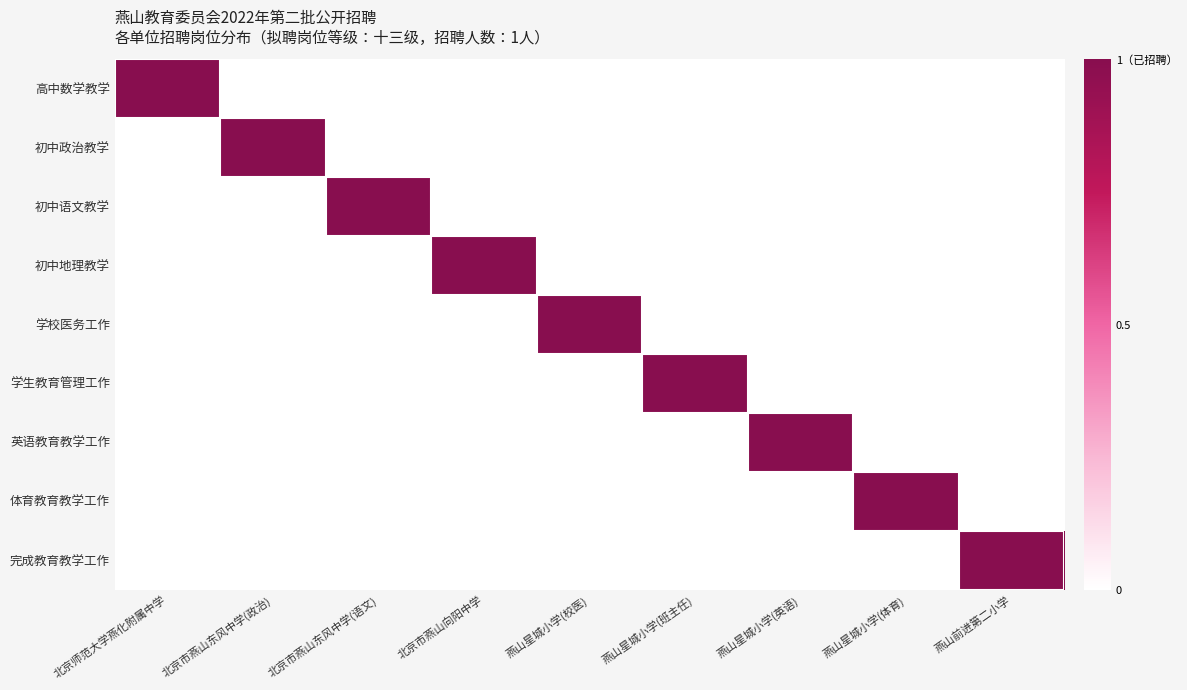

Reading left to right, what are all the values shown in this chart?

高中数学教学: 北京师范大学燕化附属中学=1	北京市燕山东风中学(政治)=0	北京市燕山东风中学(语文)=0	北京市燕山向阳中学=0	燕山星城小学(校医)=0	燕山星城小学(班主任)=0	燕山星城小学(英语)=0	燕山星城小学(体育)=0	燕山前进第二小学=0
初中政治教学: 北京师范大学燕化附属中学=0	北京市燕山东风中学(政治)=1	北京市燕山东风中学(语文)=0	北京市燕山向阳中学=0	燕山星城小学(校医)=0	燕山星城小学(班主任)=0	燕山星城小学(英语)=0	燕山星城小学(体育)=0	燕山前进第二小学=0
初中语文教学: 北京师范大学燕化附属中学=0	北京市燕山东风中学(政治)=0	北京市燕山东风中学(语文)=1	北京市燕山向阳中学=0	燕山星城小学(校医)=0	燕山星城小学(班主任)=0	燕山星城小学(英语)=0	燕山星城小学(体育)=0	燕山前进第二小学=0
初中地理教学: 北京师范大学燕化附属中学=0	北京市燕山东风中学(政治)=0	北京市燕山东风中学(语文)=0	北京市燕山向阳中学=1	燕山星城小学(校医)=0	燕山星城小学(班主任)=0	燕山星城小学(英语)=0	燕山星城小学(体育)=0	燕山前进第二小学=0
学校医务工作: 北京师范大学燕化附属中学=0	北京市燕山东风中学(政治)=0	北京市燕山东风中学(语文)=0	北京市燕山向阳中学=0	燕山星城小学(校医)=1	燕山星城小学(班主任)=0	燕山星城小学(英语)=0	燕山星城小学(体育)=0	燕山前进第二小学=0
学生教育管理工作: 北京师范大学燕化附属中学=0	北京市燕山东风中学(政治)=0	北京市燕山东风中学(语文)=0	北京市燕山向阳中学=0	燕山星城小学(校医)=0	燕山星城小学(班主任)=1	燕山星城小学(英语)=0	燕山星城小学(体育)=0	燕山前进第二小学=0
英语教育教学工作: 北京师范大学燕化附属中学=0	北京市燕山东风中学(政治)=0	北京市燕山东风中学(语文)=0	北京市燕山向阳中学=0	燕山星城小学(校医)=0	燕山星城小学(班主任)=0	燕山星城小学(英语)=1	燕山星城小学(体育)=0	燕山前进第二小学=0
体育教育教学工作: 北京师范大学燕化附属中学=0	北京市燕山东风中学(政治)=0	北京市燕山东风中学(语文)=0	北京市燕山向阳中学=0	燕山星城小学(校医)=0	燕山星城小学(班主任)=0	燕山星城小学(英语)=0	燕山星城小学(体育)=1	燕山前进第二小学=0
完成教育教学工作: 北京师范大学燕化附属中学=0	北京市燕山东风中学(政治)=0	北京市燕山东风中学(语文)=0	北京市燕山向阳中学=0	燕山星城小学(校医)=0	燕山星城小学(班主任)=0	燕山星城小学(英语)=0	燕山星城小学(体育)=0	燕山前进第二小学=1